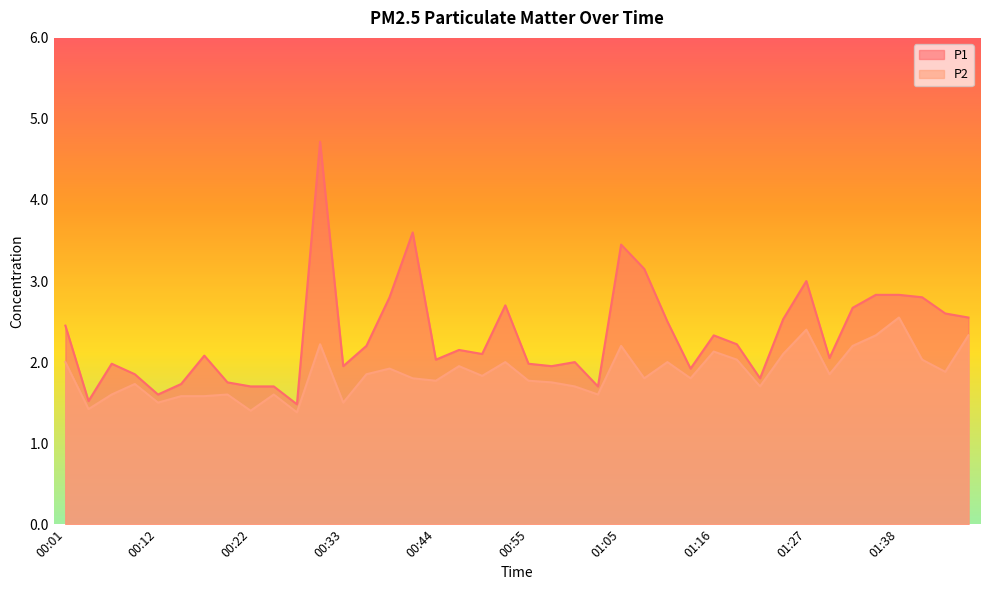

Rank the series by their average value, from lowest to highest.

P2, P1